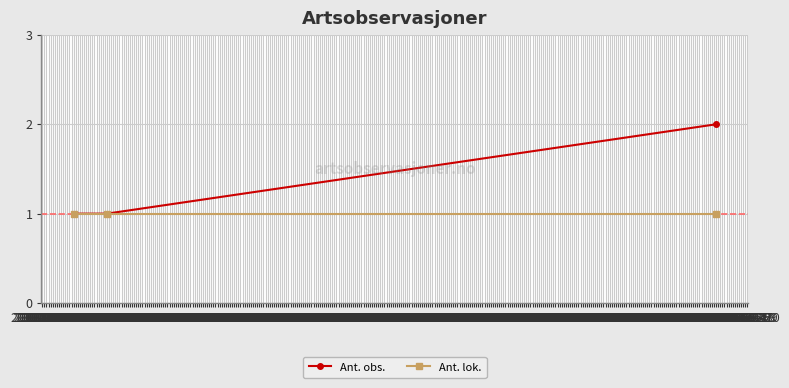

Reading left to right, what are all the values shown in this chart?

Ant. obs.: 1	1	2
Ant. lok.: 1	1	1